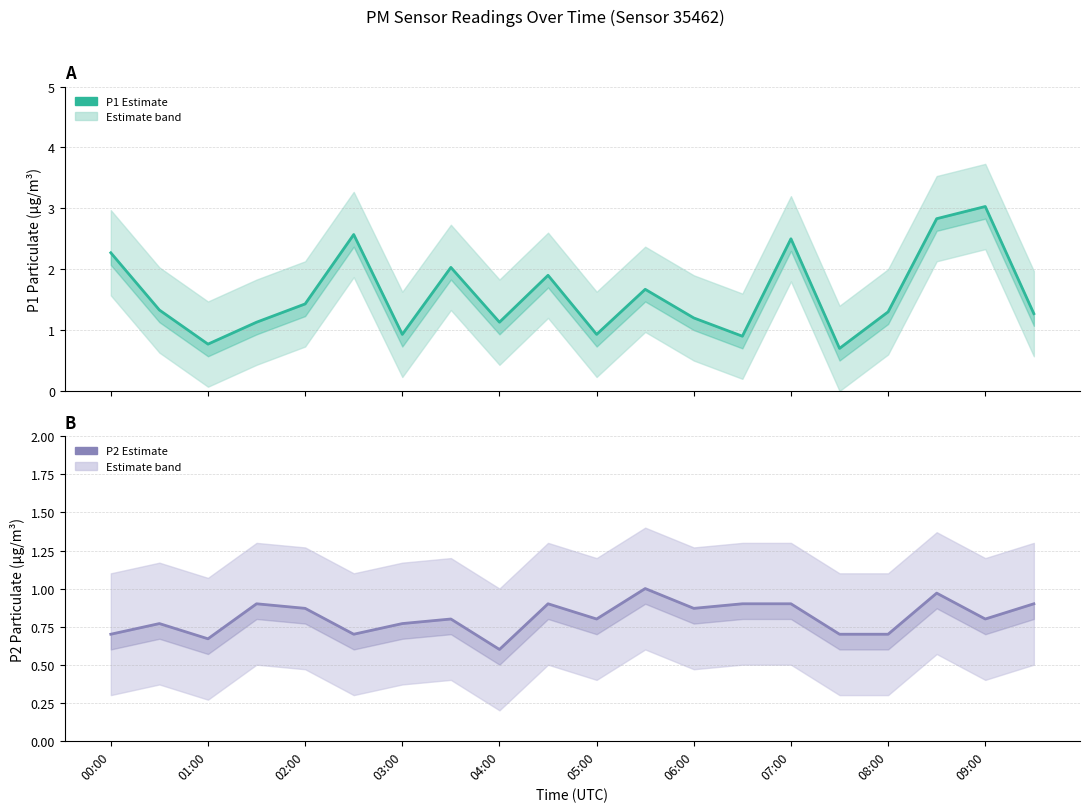

What value does the P1 series have at 11?

1.7